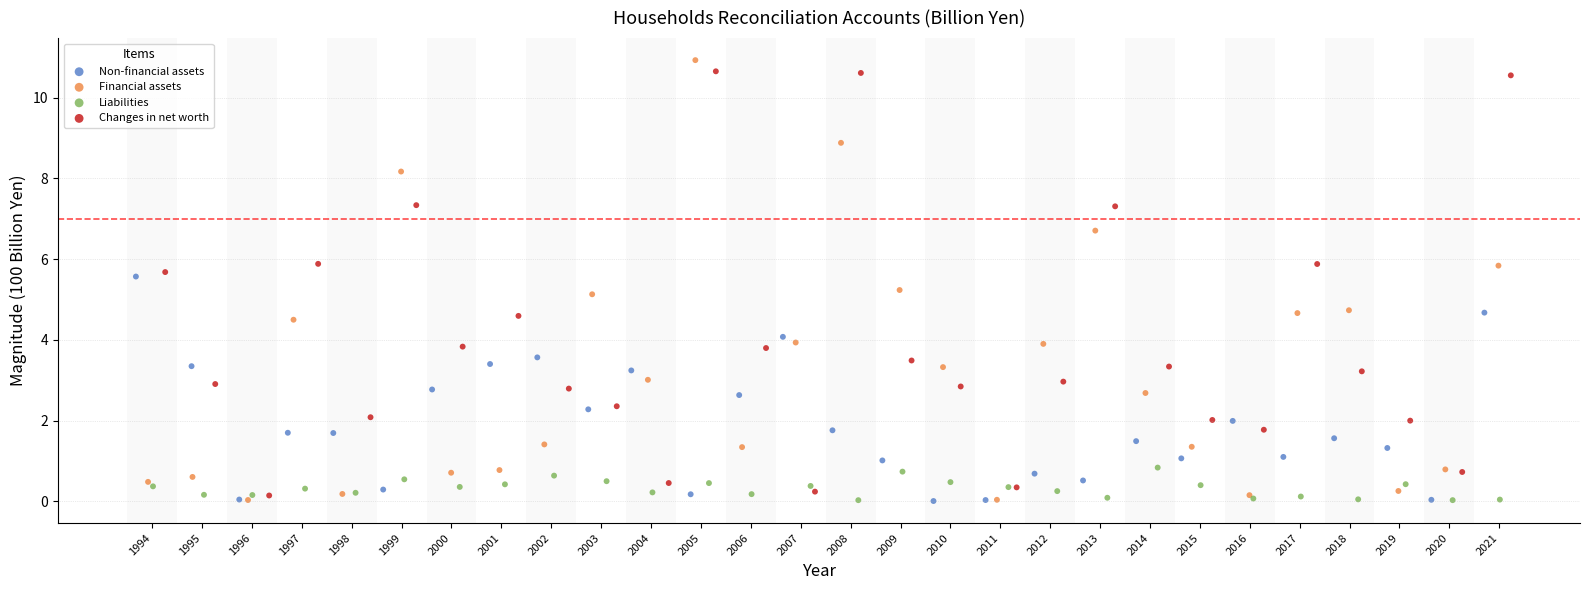

What are all the series names shown in the legend?

Non-financial assets, Financial assets, Liabilities, Changes in net worth